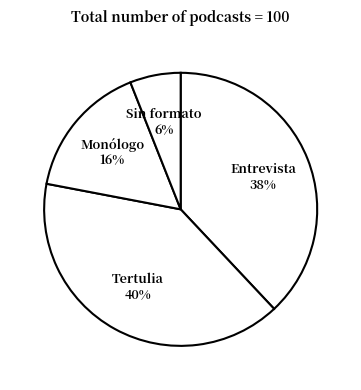

Between Entrevista and Sin formato, which is larger?

Entrevista